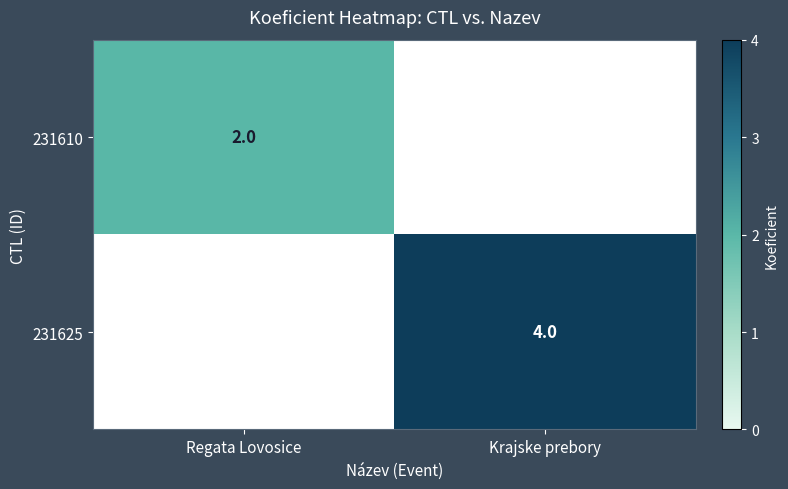

Is it true that 231610 equals 2 at Regata Lovosice?

True